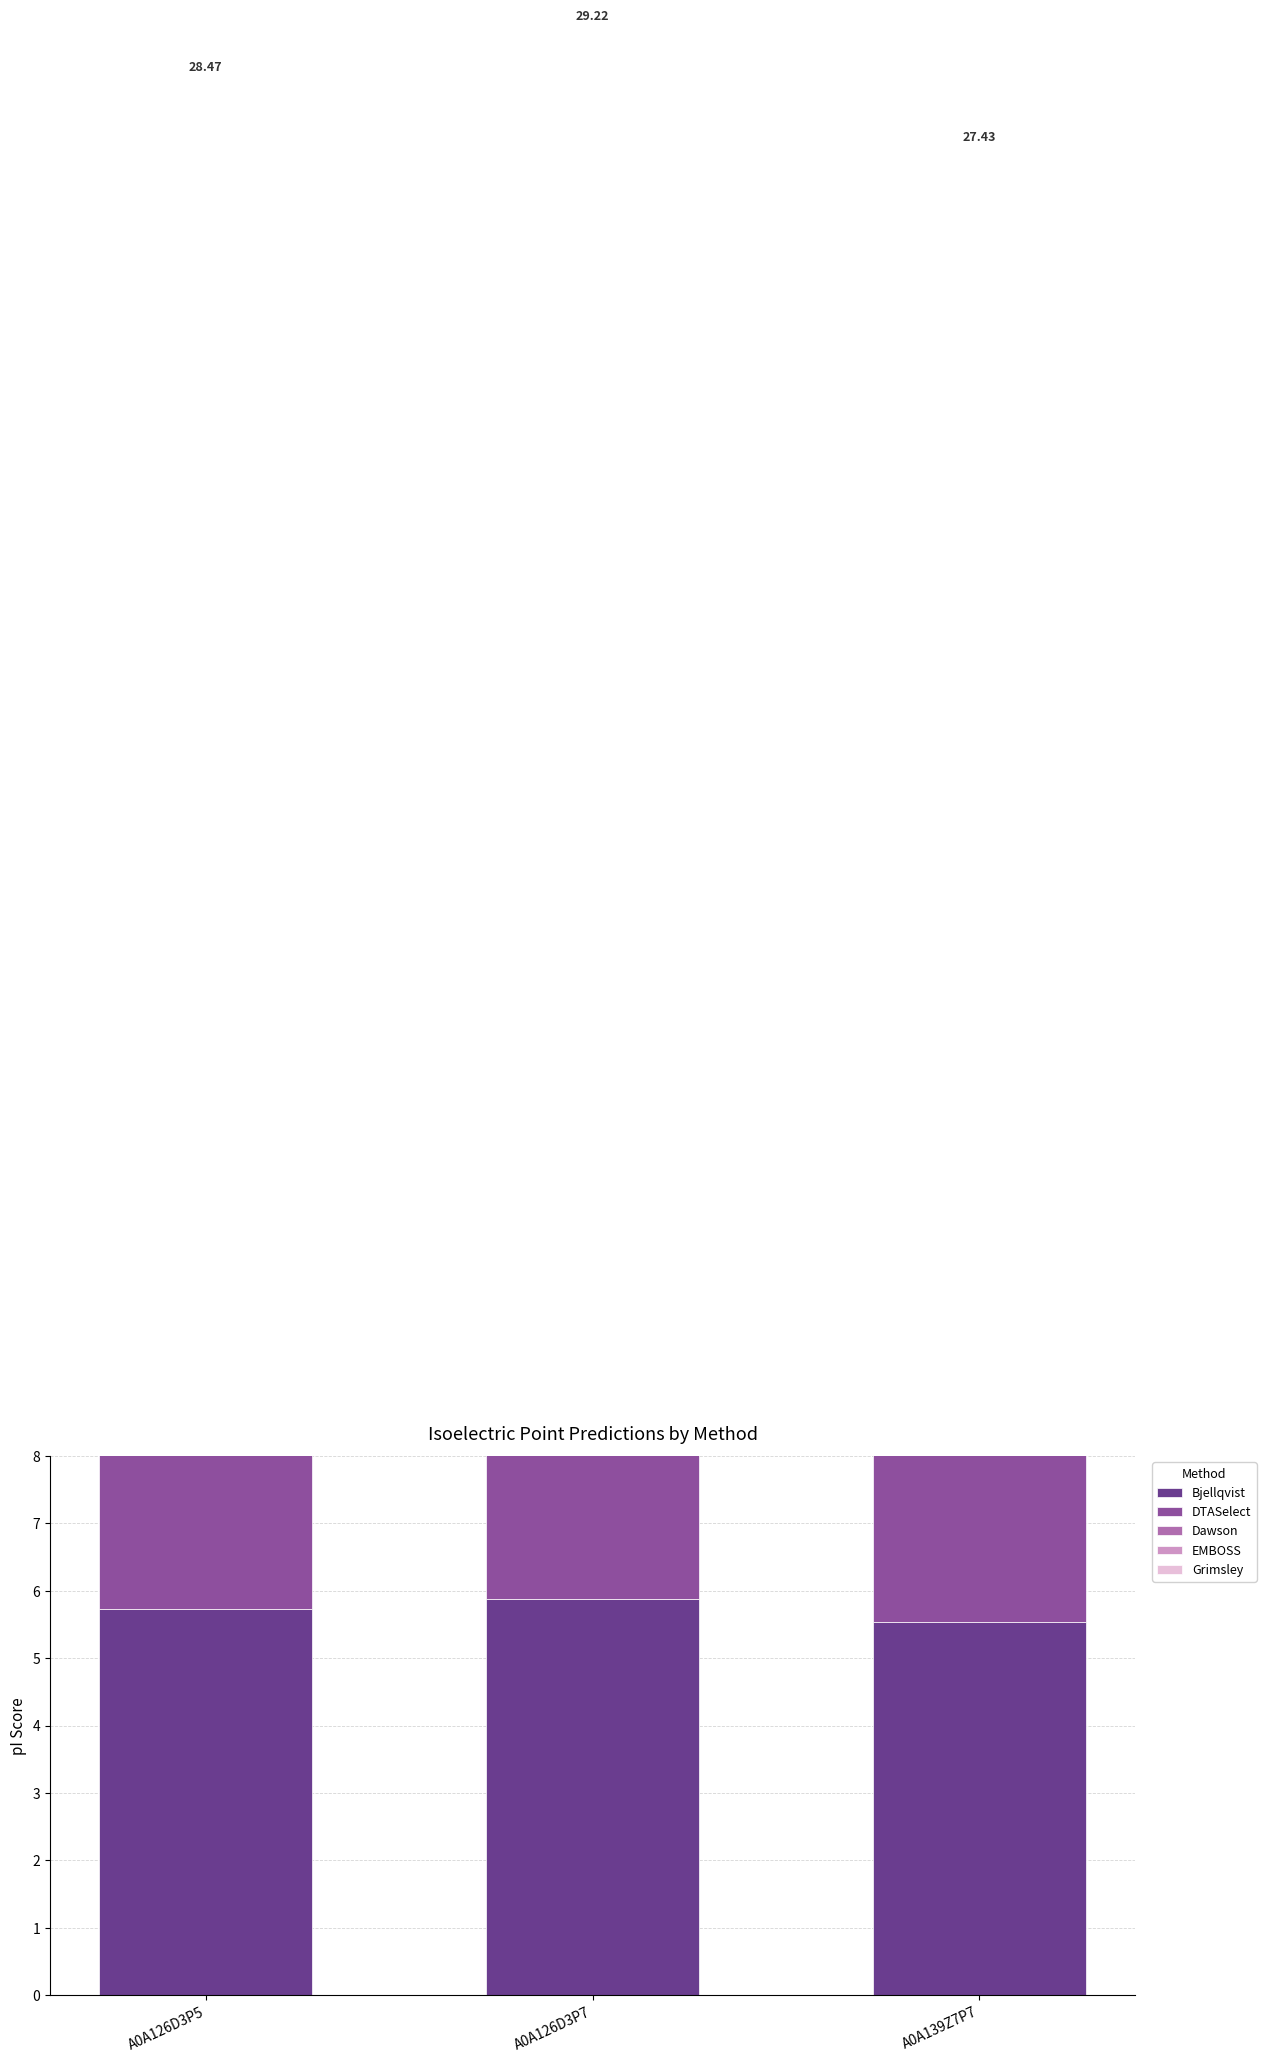

Is it true that Dawson equals 5.4 at A0A139Z7P7?

True